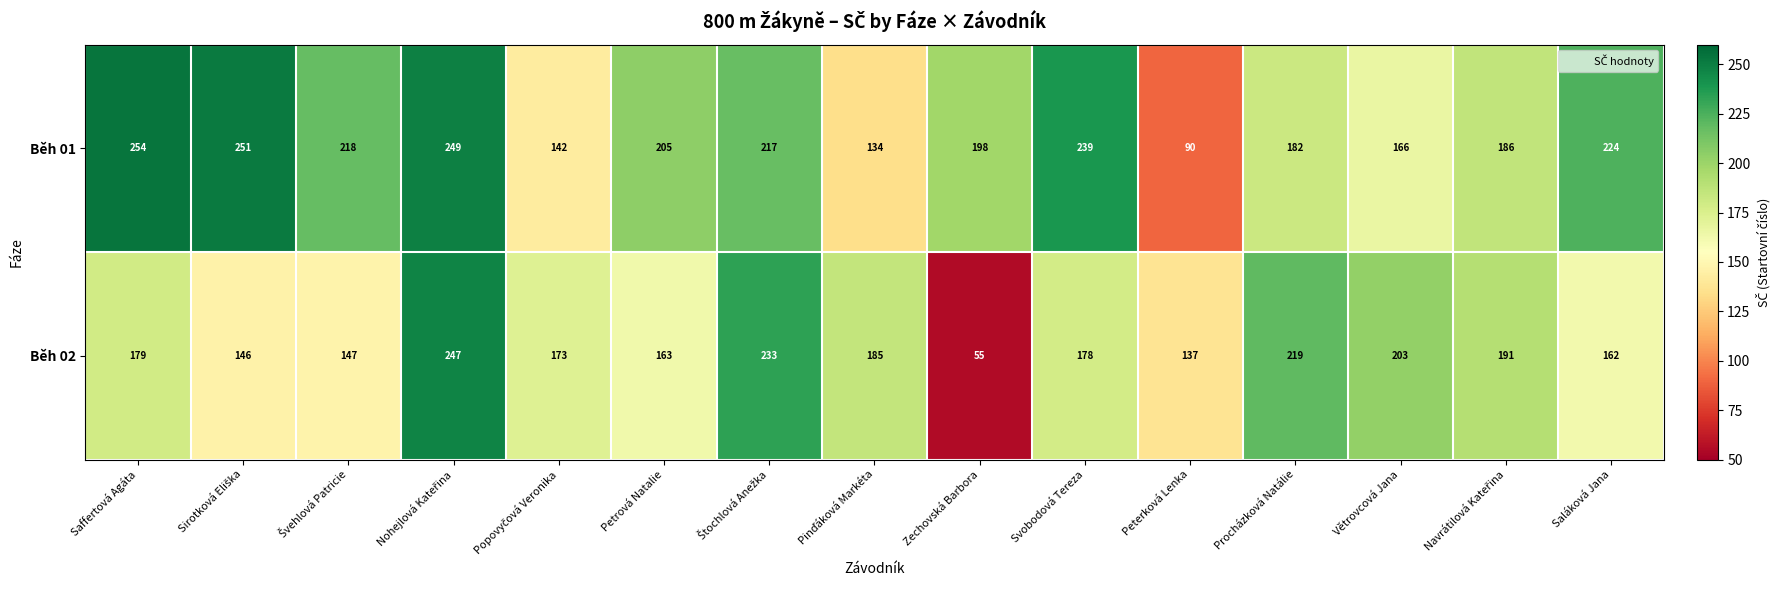

What is the approximate value of Běh 01 at Saffertová Agáta?

254